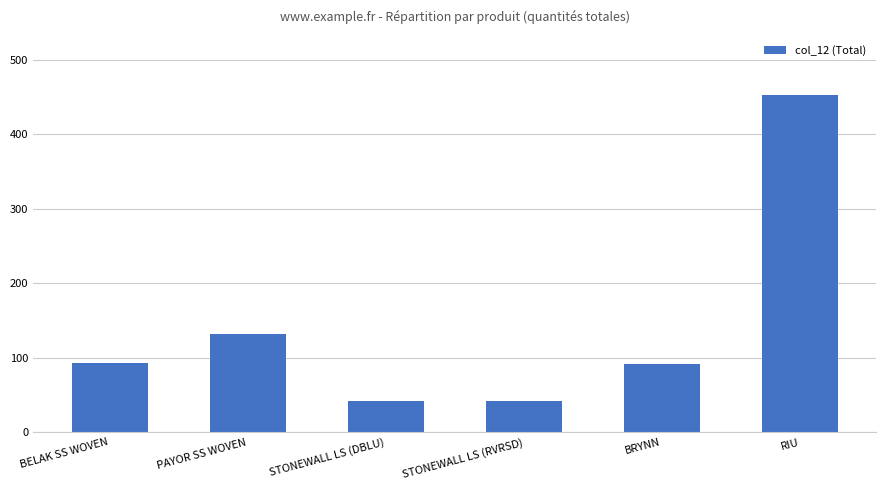

Does the chart contain any negative values?

No